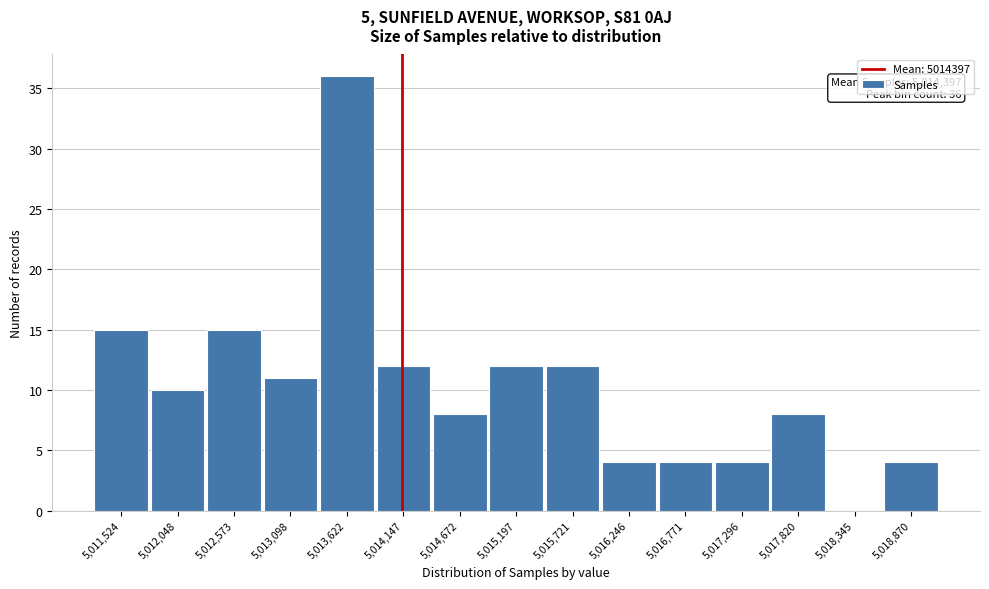

Reading right to left, list all the values displayed in this chart.

5,018,870=4	5,018,345=0	5,017,820=8	5,017,296=4	5,016,771=4	5,016,246=4	5,015,721=12	5,015,197=12	5,014,672=8	5,014,147=12	5,013,622=36	5,013,098=11	5,012,573=15	5,012,048=10	5,011,524=15